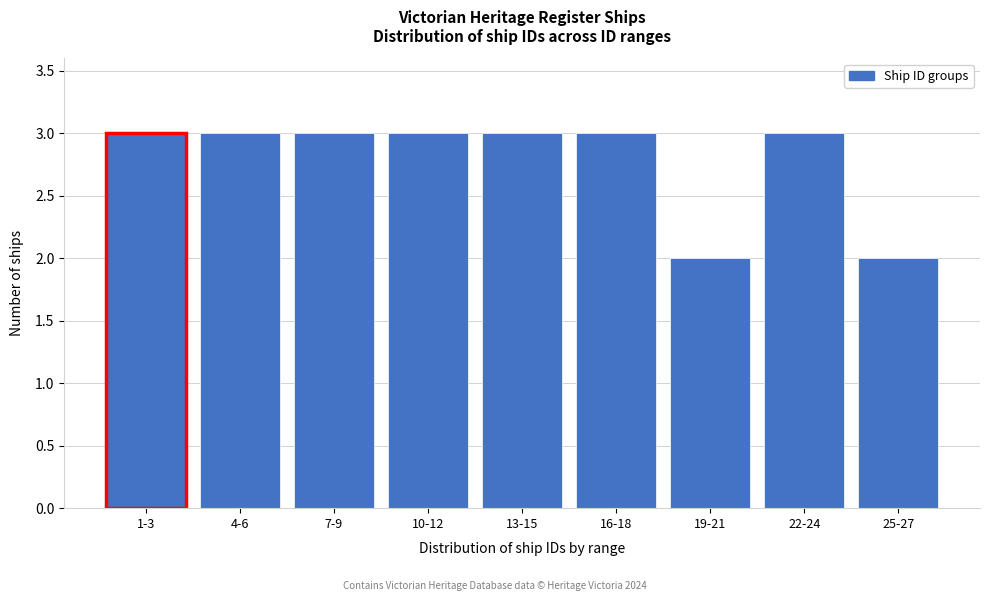

Reading right to left, transcribe all the data shown in this chart.

2	3	2	3	3	3	3	3	3